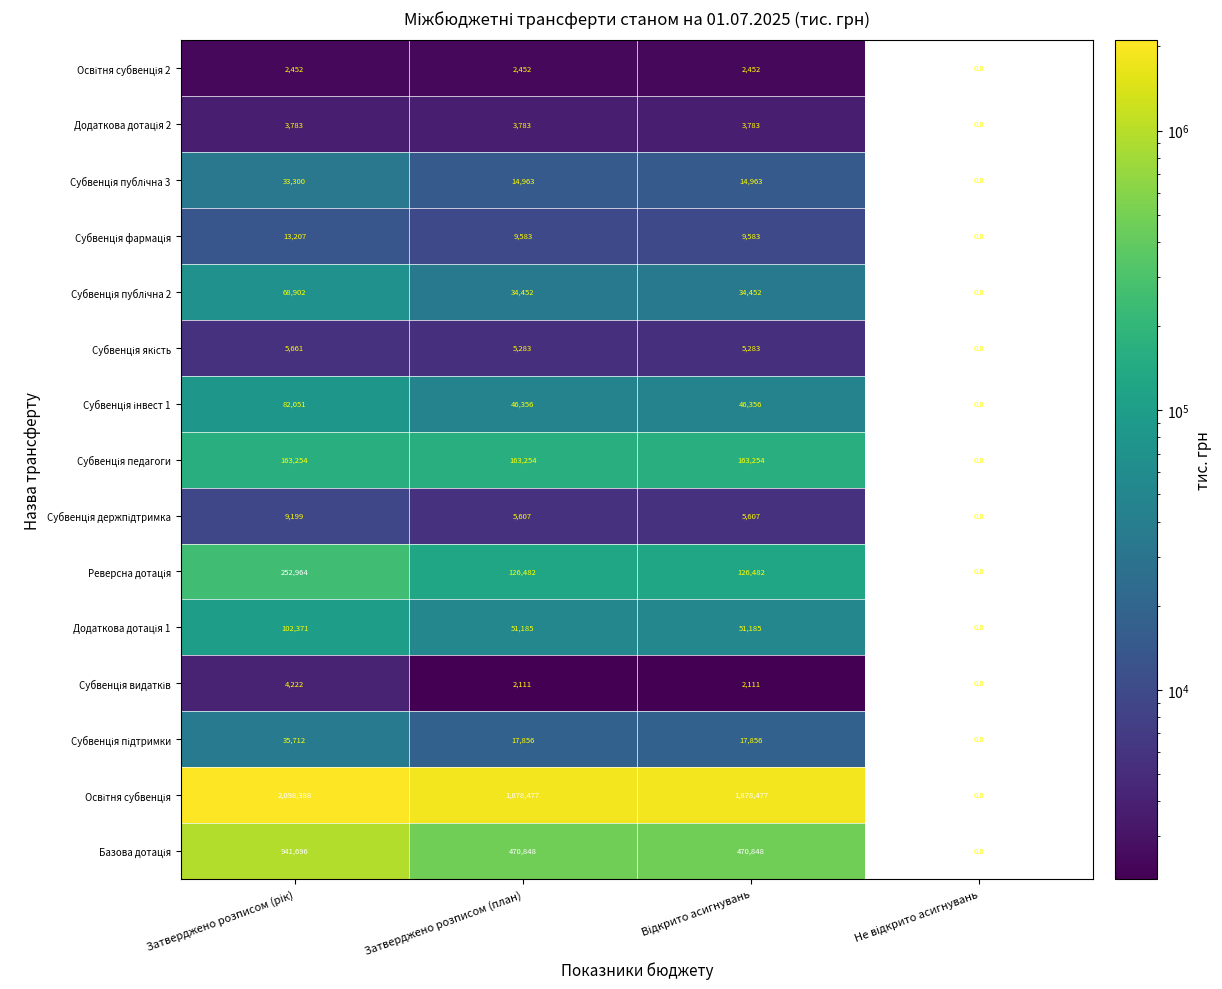

At how many categories does at least one series exceed 309244?

3